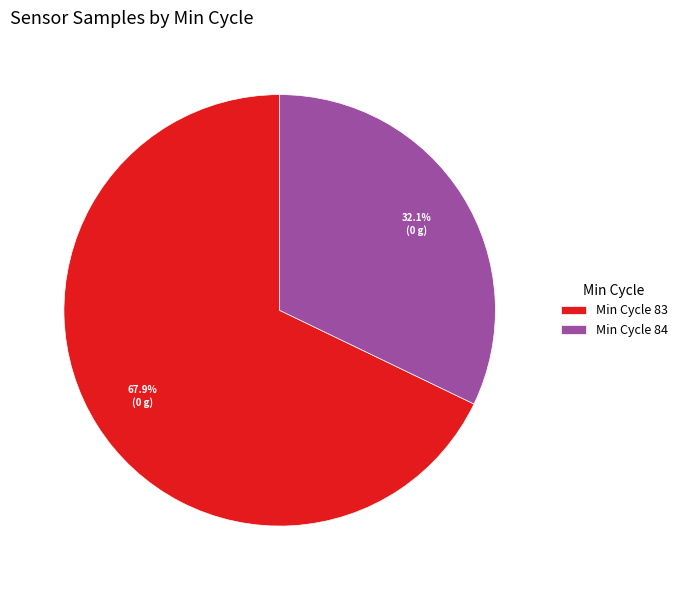

Does any single category account for the majority?

Yes